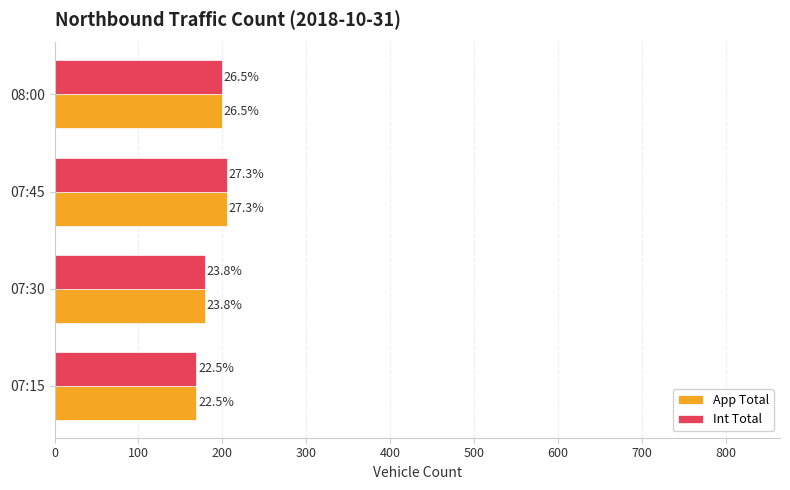

What are all the series names shown in the legend?

App Total, Int Total